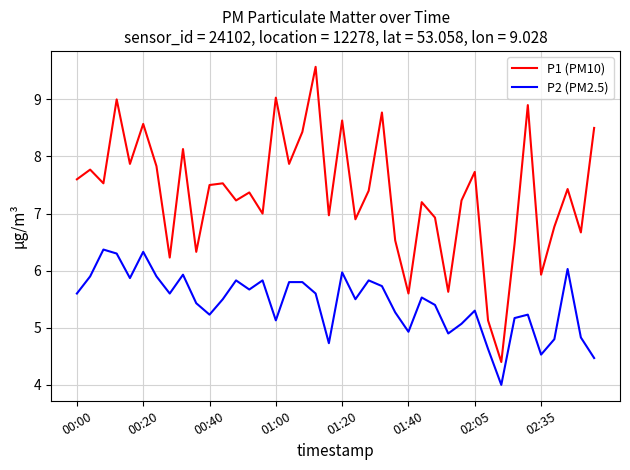

Rank the series by their maximum value, from lowest to highest.

P2 (PM2.5), P1 (PM10)